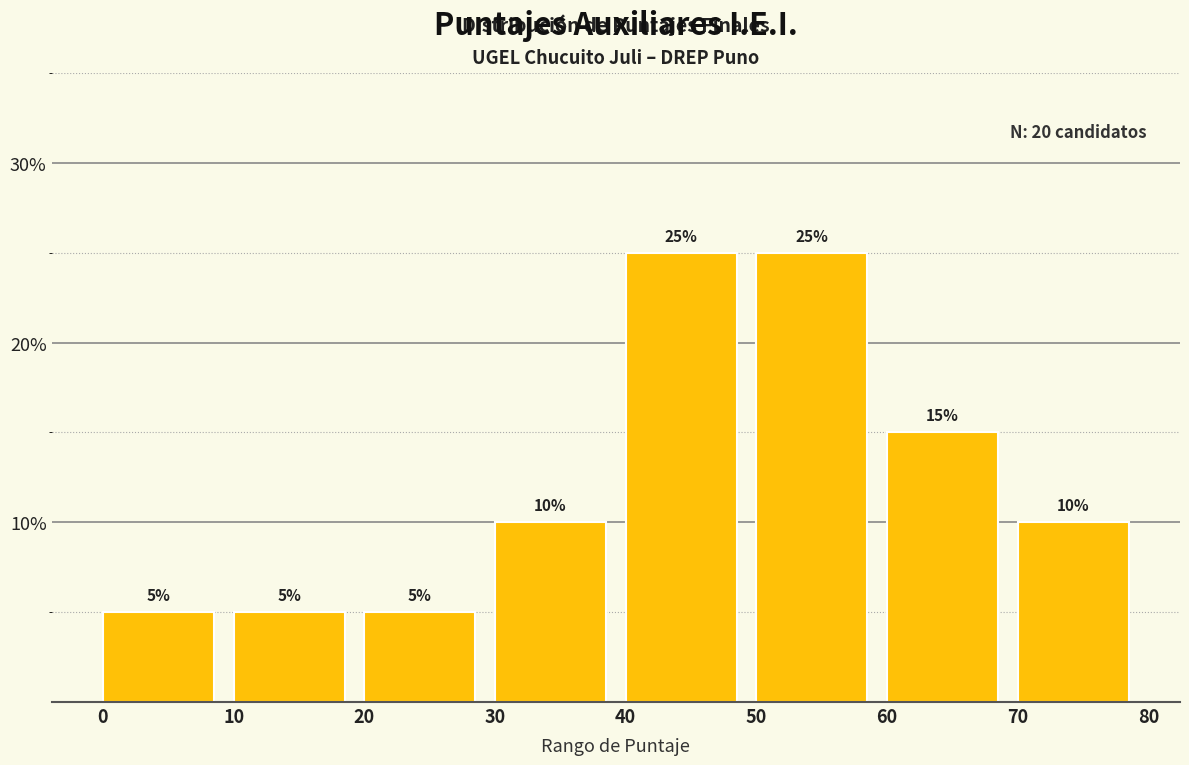

Reading left to right, transcribe this chart: for each bar, give the range it covers on the x-axis and its height.

0 to 10: 5
10 to 20: 5
20 to 30: 5
30 to 40: 10
40 to 50: 25
50 to 60: 25
60 to 70: 15
70 to 80: 10